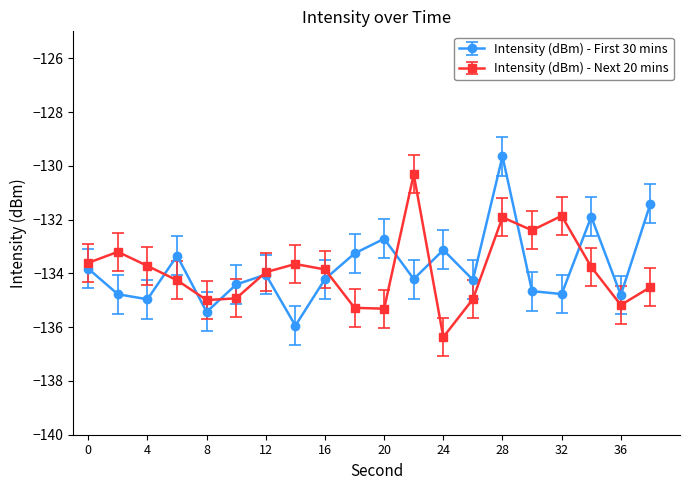

How many interior local peaks does the Intensity (dBm) - First 30 mins series have?

6